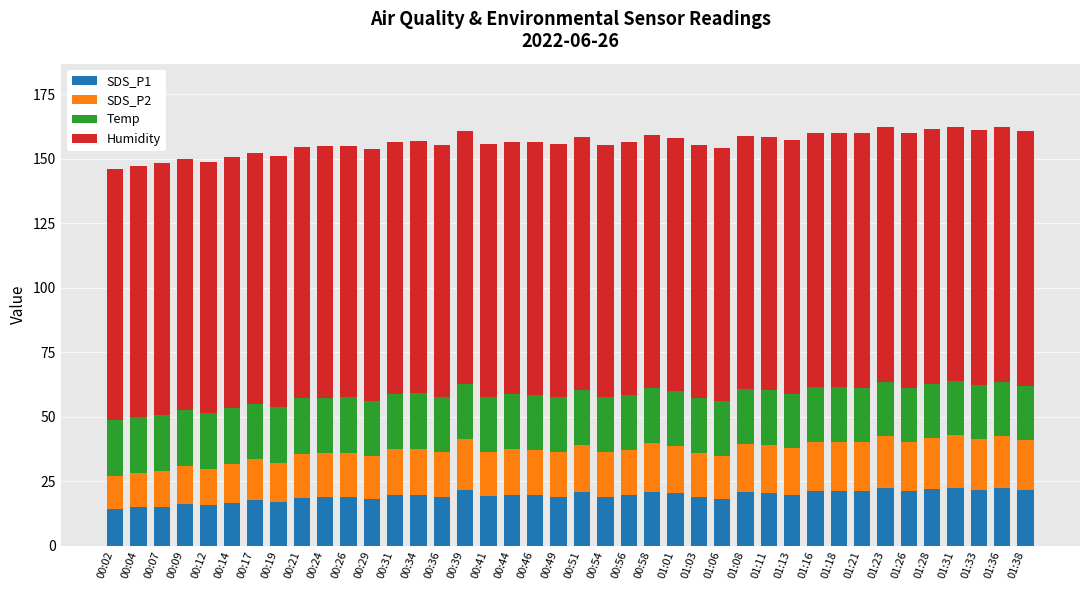

Does the chart contain stacked bars?

Yes